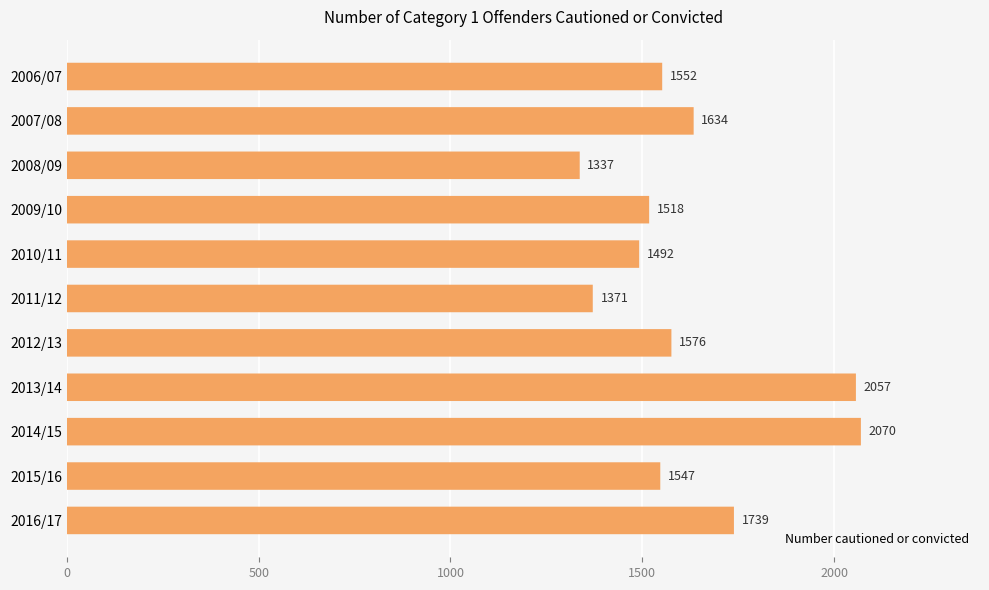

What is the approximate value at 2006/07, to the nearest 10?

1550